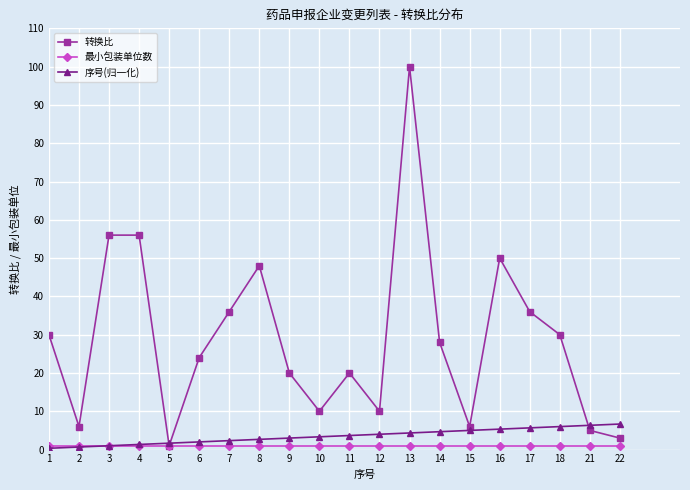

Which series has the widest spread of values?

转换比